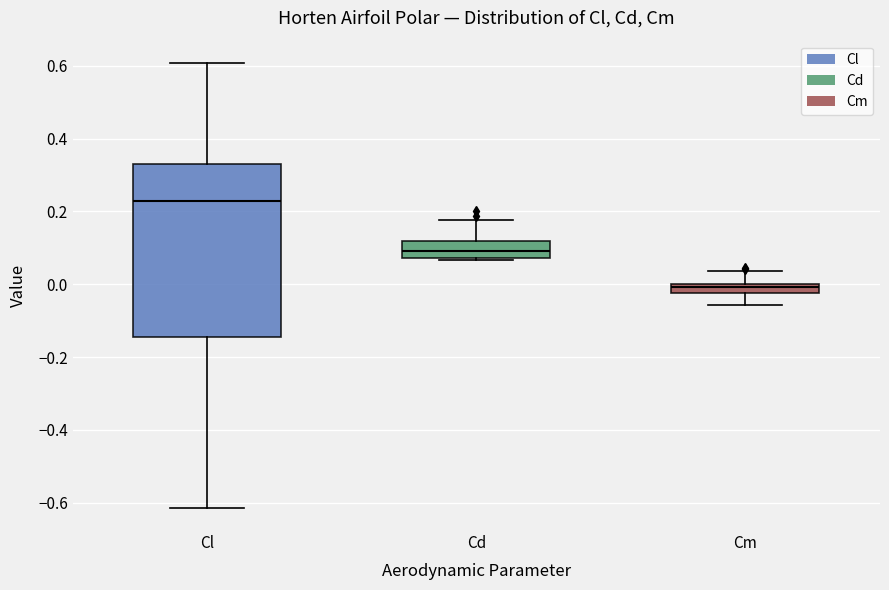

Where is the upper edge of the box for Cm on the y-axis? The values are not printed on the chart, so give them approximately, as read against the axis.

0.00